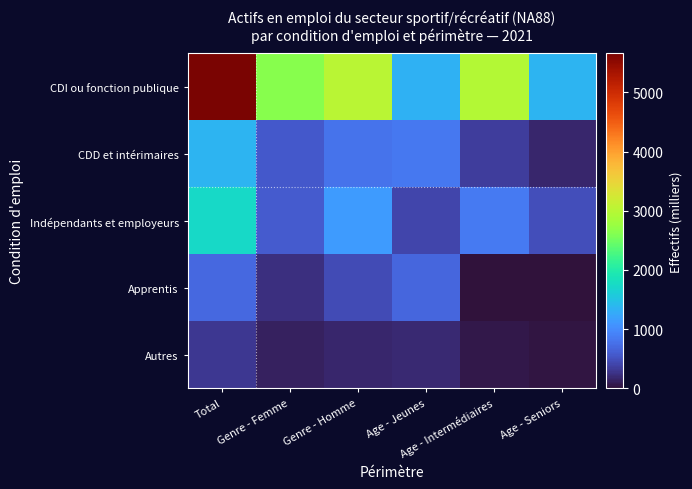

Which series has the largest range (max minus min)?

CDI ou fonction publique